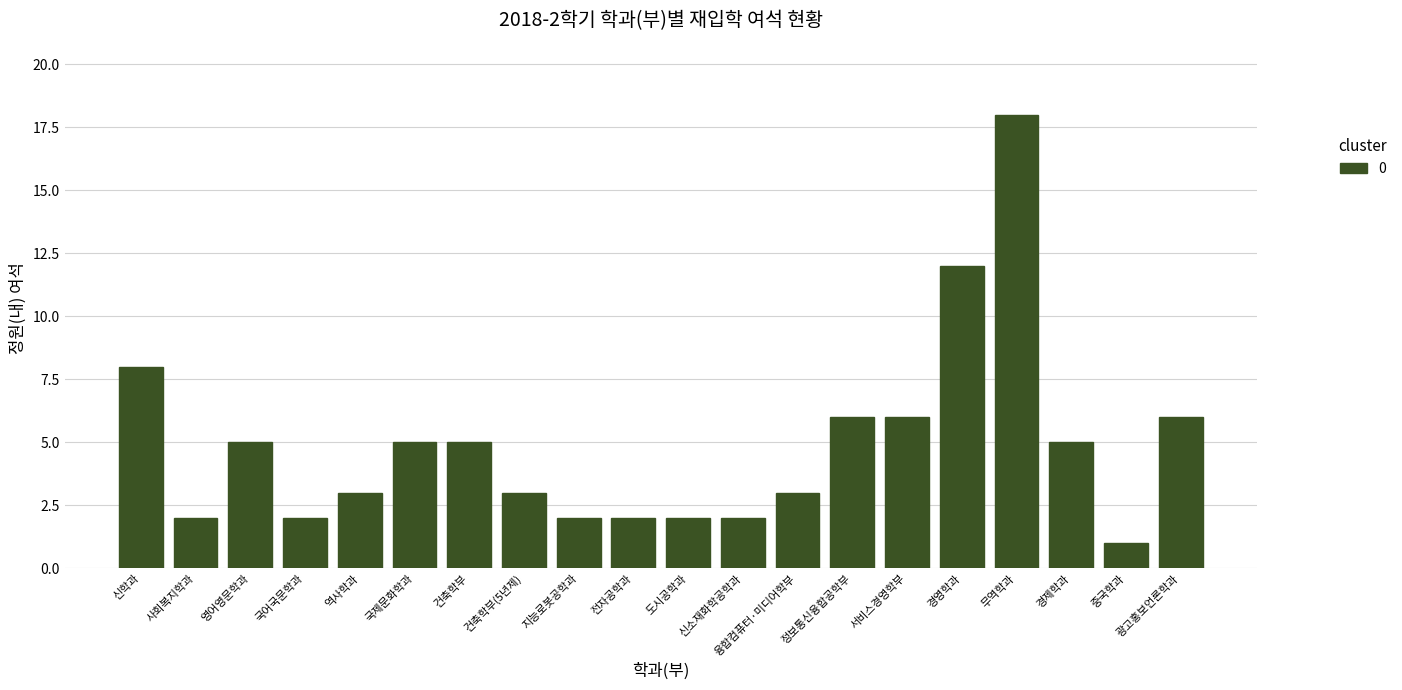

True or false: the data shows 5 at 경제학과.

True